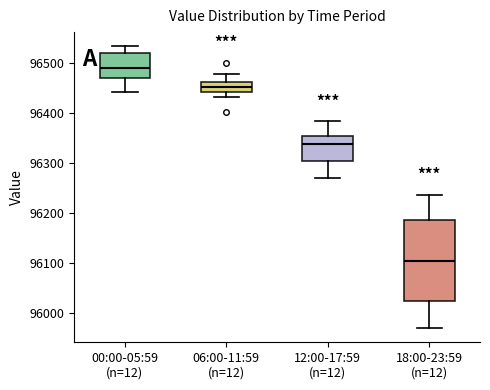

Reading left to right, read every box against the y-axis: the position of its median line, the range the box covers, and the ends of its whiskers. The values are not printed on the chart, so give them approximately, as read against the axis.

00:00-05:59 (n=12): median 96490, box 96470 to 96520, whiskers 96440 to 96530
06:00-11:59 (n=12): median 96450, box 96440 to 96460, whiskers 96430 to 96480
12:00-17:59 (n=12): median 96340, box 96300 to 96350, whiskers 96270 to 96380
18:00-23:59 (n=12): median 96110, box 96030 to 96190, whiskers 95970 to 96240